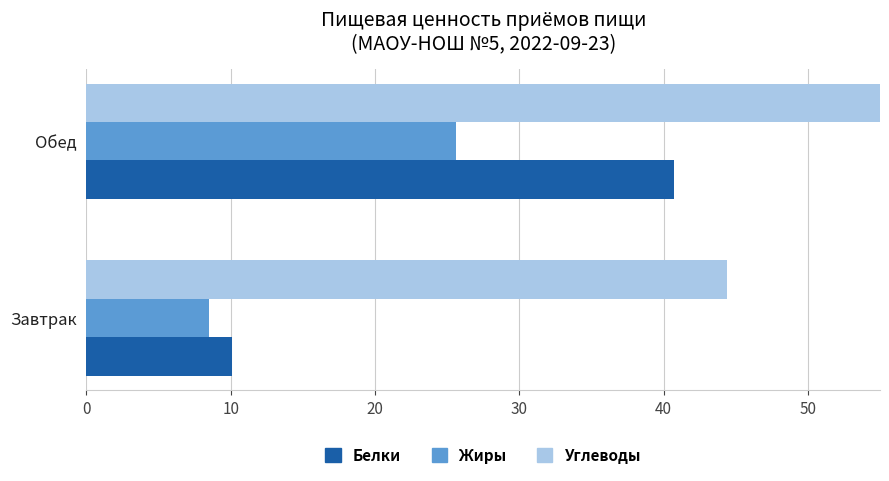

How many values in the Белки series exceed 40?

1